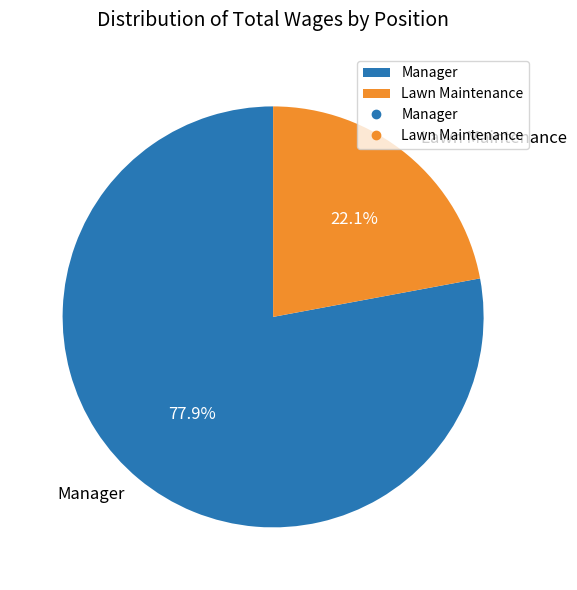

Which has a higher value, Manager or Lawn Maintenance?

Manager